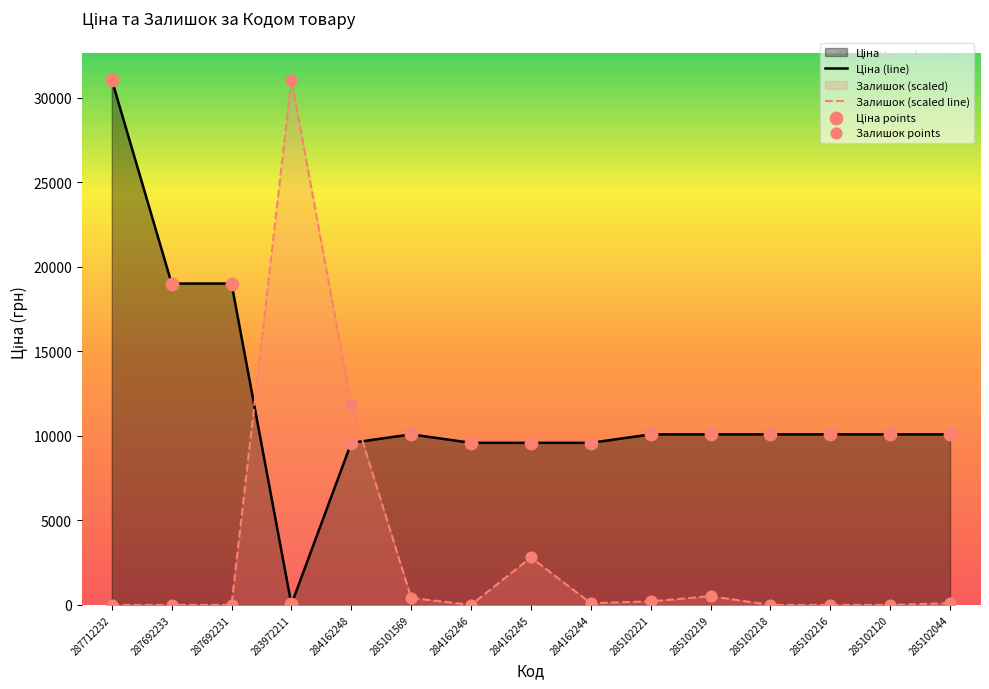

Which series contains the highest Y value?

Ціна